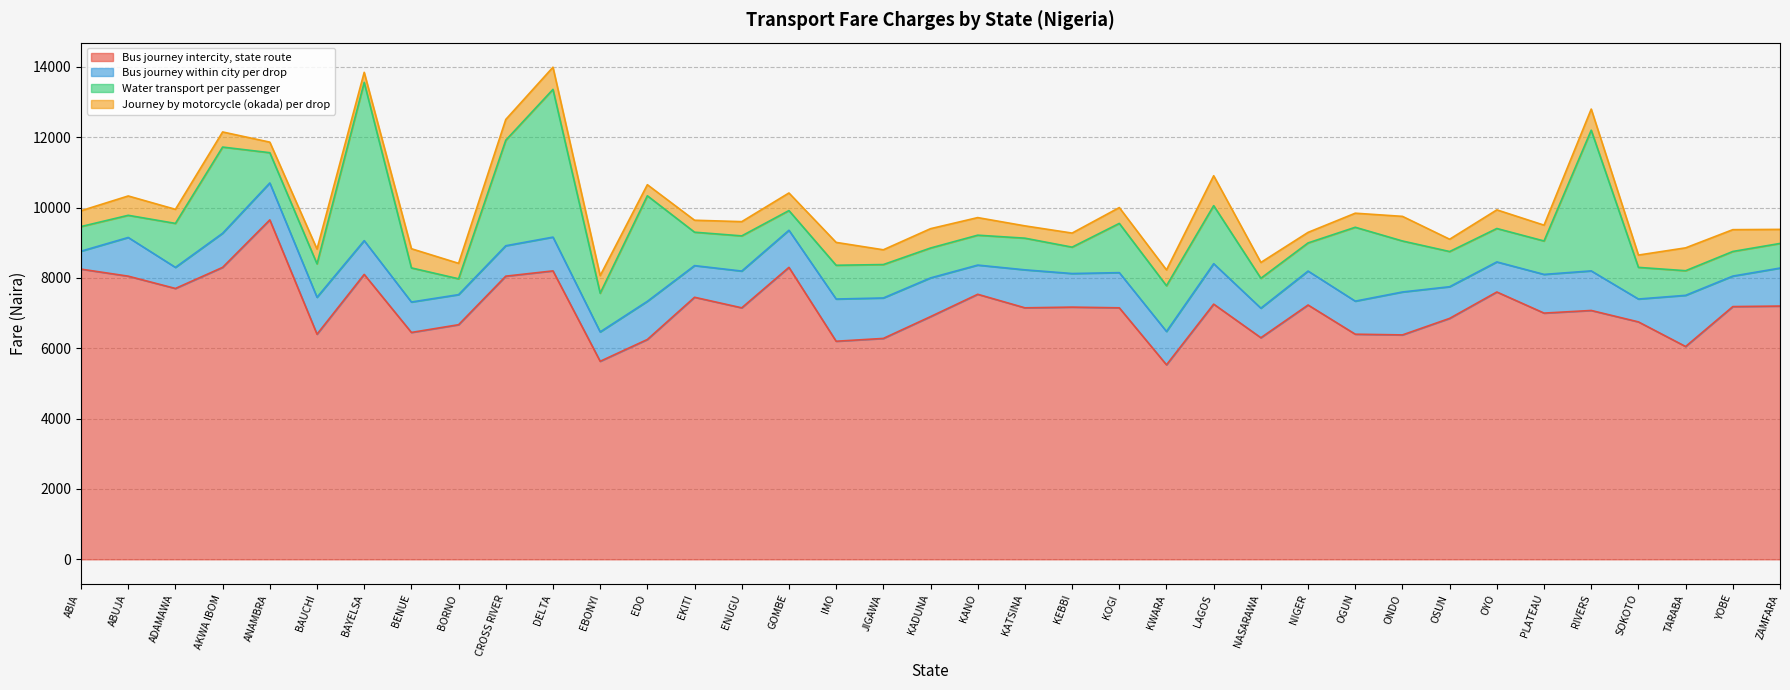

Reading left to right, extract all data points from this chart.

Bus journey intercity, state route: ABIA=8250	ABUJA=8050	ADAMAWA=7700	AKWA IBOM=8300	ANAMBRA=9650	BAUCHI=6400	BAYELSA=8100	BENUE=6450	BORNO=6670	CROSS RIVER=8050	DELTA=8200	EBONYI=5630	EDO=6250	EKITI=7450	ENUGU=7150	GOMBE=8300	IMO=6200	JIGAWA=6280	KADUNA=6900	KANO=7535	KATSINA=7150	KEBBI=7170	KOGI=7150	KWARA=5530	LAGOS=7255	NASARAWA=6300	NIGER=7230	OGUN=6400	ONDO=6380	OSUN=6850	OYO=7600	PLATEAU=7000	RIVERS=7075	SOKOTO=6750	TARABA=6050	YOBE=7185	ZAMFARA=7200
Bus journey within city per drop: ABIA=510	ABUJA=1100	ADAMAWA=600	AKWA IBOM=970	ANAMBRA=1050	BAUCHI=1050	BAYELSA=960	BENUE=865	BORNO=855	CROSS RIVER=865	DELTA=960	EBONYI=835	EDO=1085	EKITI=900	ENUGU=1045	GOMBE=1055	IMO=1200	JIGAWA=1150	KADUNA=1100	KANO=830	KATSINA=1080	KEBBI=955	KOGI=1000	KWARA=948	LAGOS=1150	NASARAWA=840	NIGER=965	OGUN=940	ONDO=1220	OSUN=900	OYO=855	PLATEAU=1100	RIVERS=1125	SOKOTO=650	TARABA=1455	YOBE=867	ZAMFARA=1080
Water transport per passenger: ABIA=700	ABUJA=630	ADAMAWA=1250	AKWA IBOM=2450	ANAMBRA=860	BAUCHI=950	BAYELSA=4500	BENUE=970	BORNO=450	CROSS RIVER=3000	DELTA=4200	EBONYI=1100	EDO=3000	EKITI=950	ENUGU=1000	GOMBE=560	IMO=960	JIGAWA=950	KADUNA=850	KANO=850	KATSINA=900	KEBBI=750	KOGI=1400	KWARA=1300	LAGOS=1650	NASARAWA=850	NIGER=800	OGUN=2100	ONDO=1450	OSUN=1000	OYO=950	PLATEAU=950	RIVERS=4000	SOKOTO=900	TARABA=700	YOBE=700	ZAMFARA=700
Journey by motorcycle (okada) per drop: ABIA=450	ABUJA=550	ADAMAWA=400	AKWA IBOM=430	ANAMBRA=300	BAUCHI=420	BAYELSA=285	BENUE=545	BORNO=440	CROSS RIVER=590	DELTA=630	EBONYI=500	EDO=315	EKITI=340	ENUGU=405	GOMBE=500	IMO=650	JIGAWA=420	KADUNA=550	KANO=500	KATSINA=350	KEBBI=400	KOGI=450	KWARA=450	LAGOS=850	NASARAWA=450	NIGER=300	OGUN=400	ONDO=700	OSUN=350	OYO=530	PLATEAU=450	RIVERS=600	SOKOTO=350	TARABA=650	YOBE=620	ZAMFARA=400